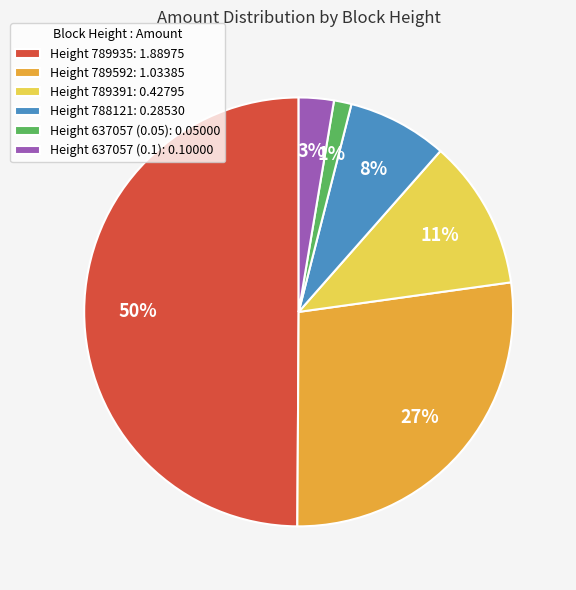

To the nearest percent, what portion does Height 789592: 1.03385 represent?

27%